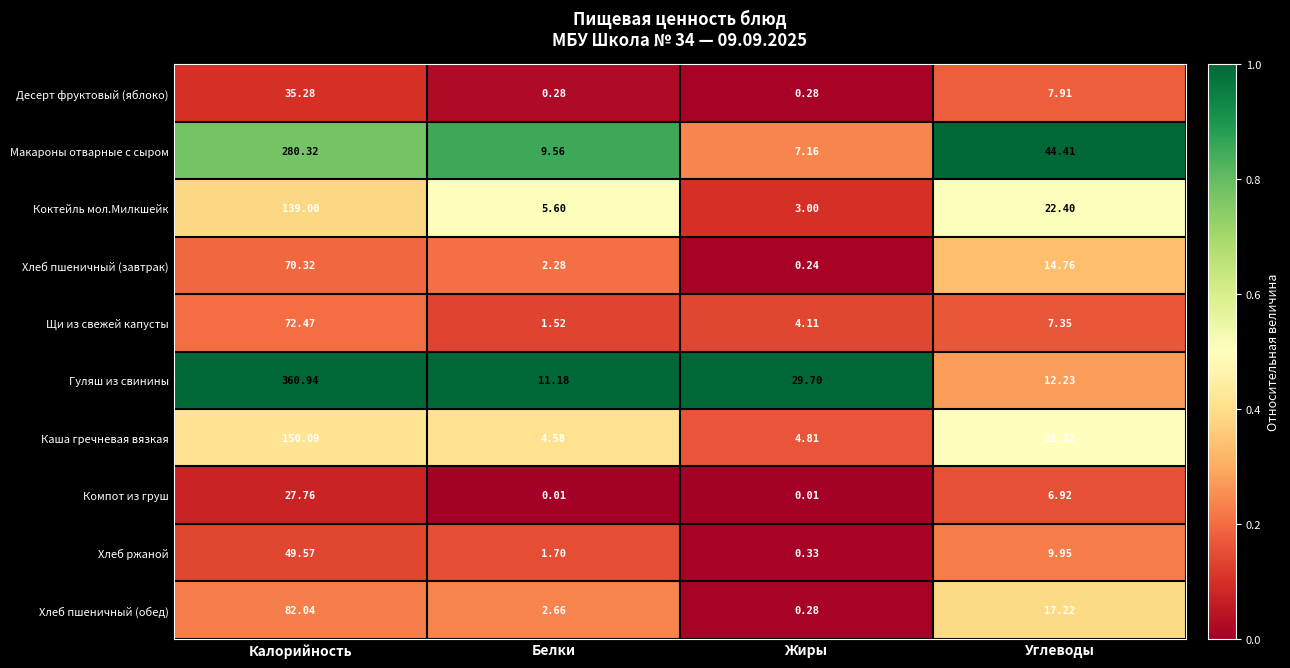

List the labels in order of Щи из свежей капусты value, smallest first.

Белки, Жиры, Углеводы, Калорийность